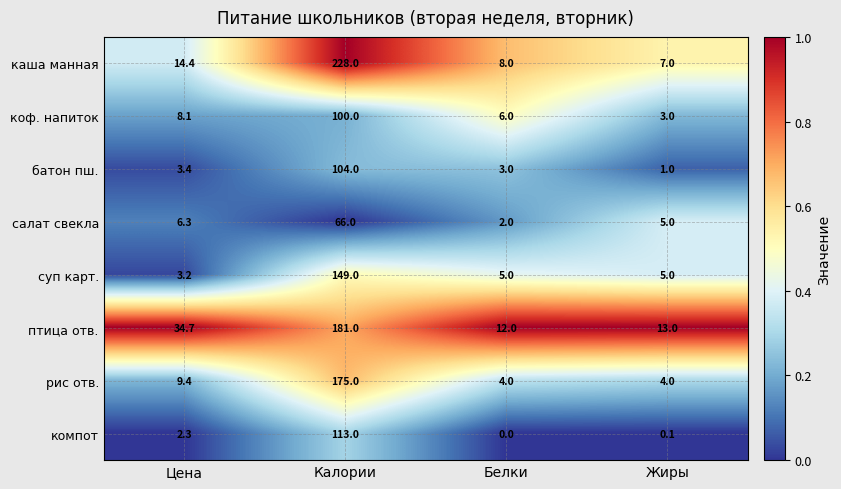

What is the average value of the рис отв. series?

48.1